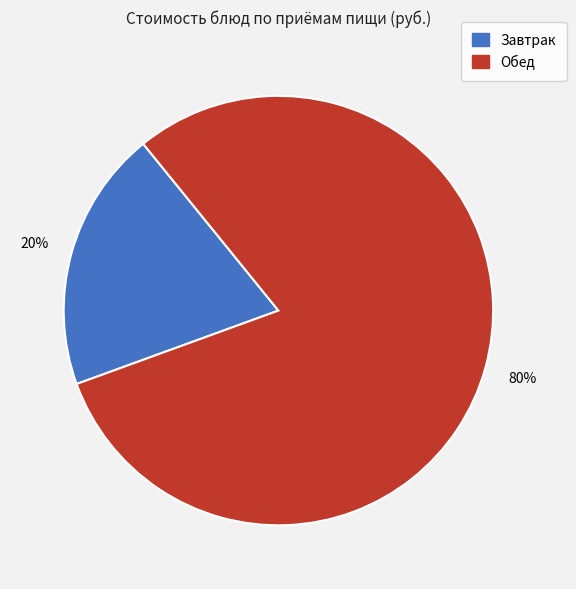

Does any single category account for the majority?

Yes